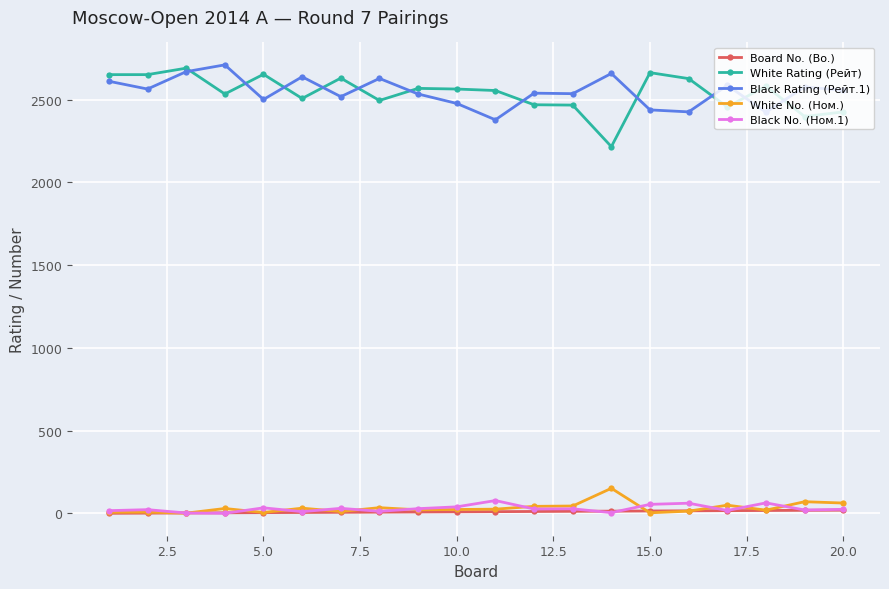

What is the difference between the maximum and second lowest values in the Black Rating (Рейт.1) series?

286